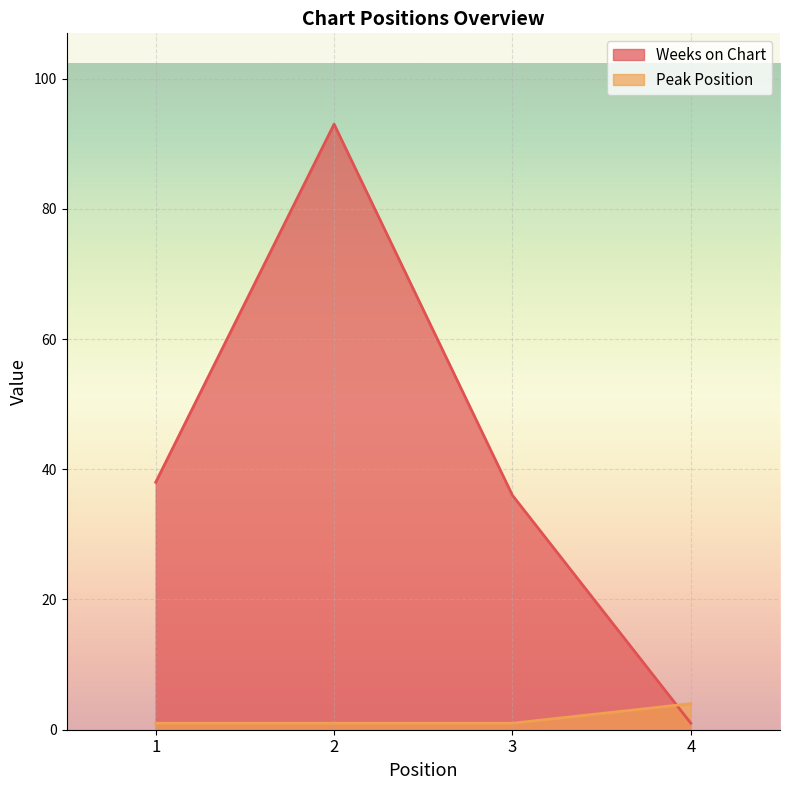

At 4, list the series in order from smallest to largest.

Weeks on Chart, Peak Position